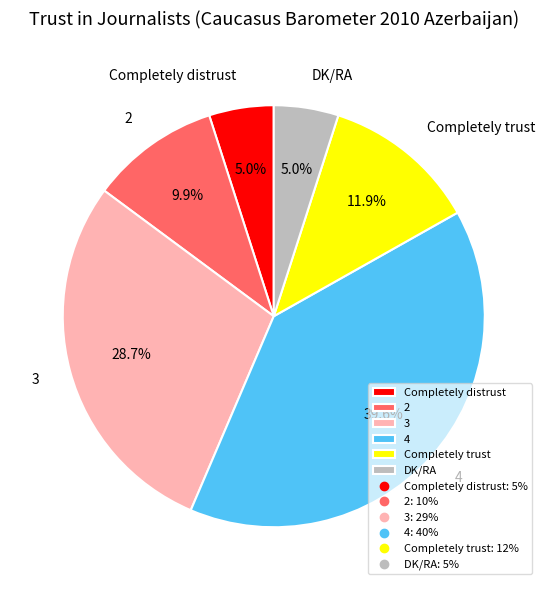

Is the sum of 3 and Completely trust greater than half?

No